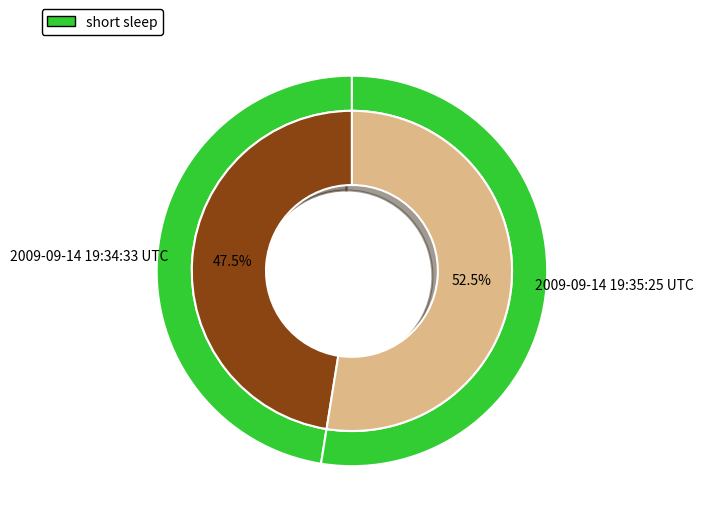

Does 2009-09-14 19:34:33 UTC account for over 50% of the chart?

No